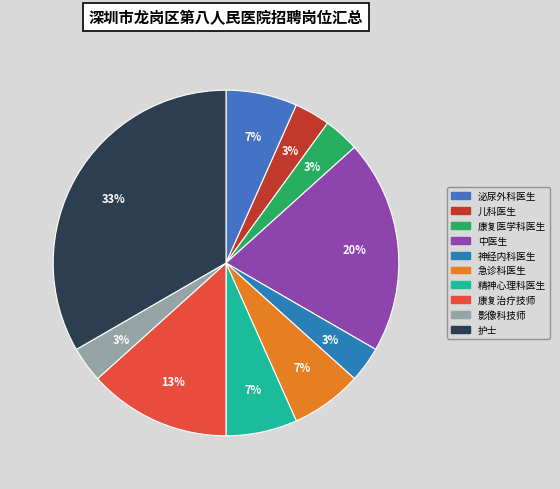

Approximately how many times larger is the value at 影像科技师 compared to 神经内科医生?

1.0